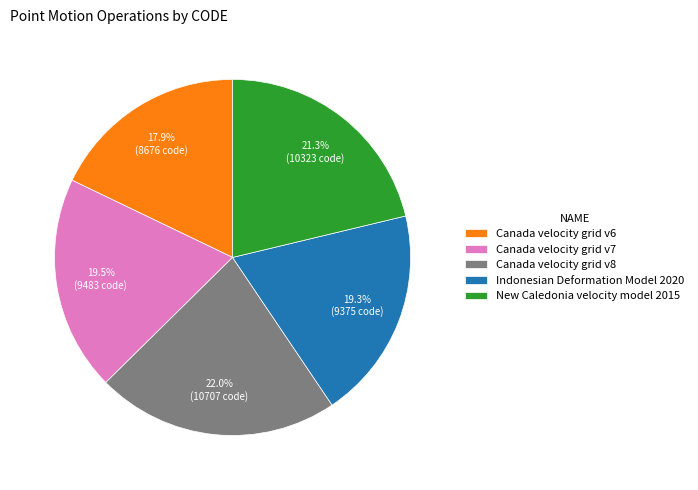

To the nearest percent, what is the average slice percentage?

20%